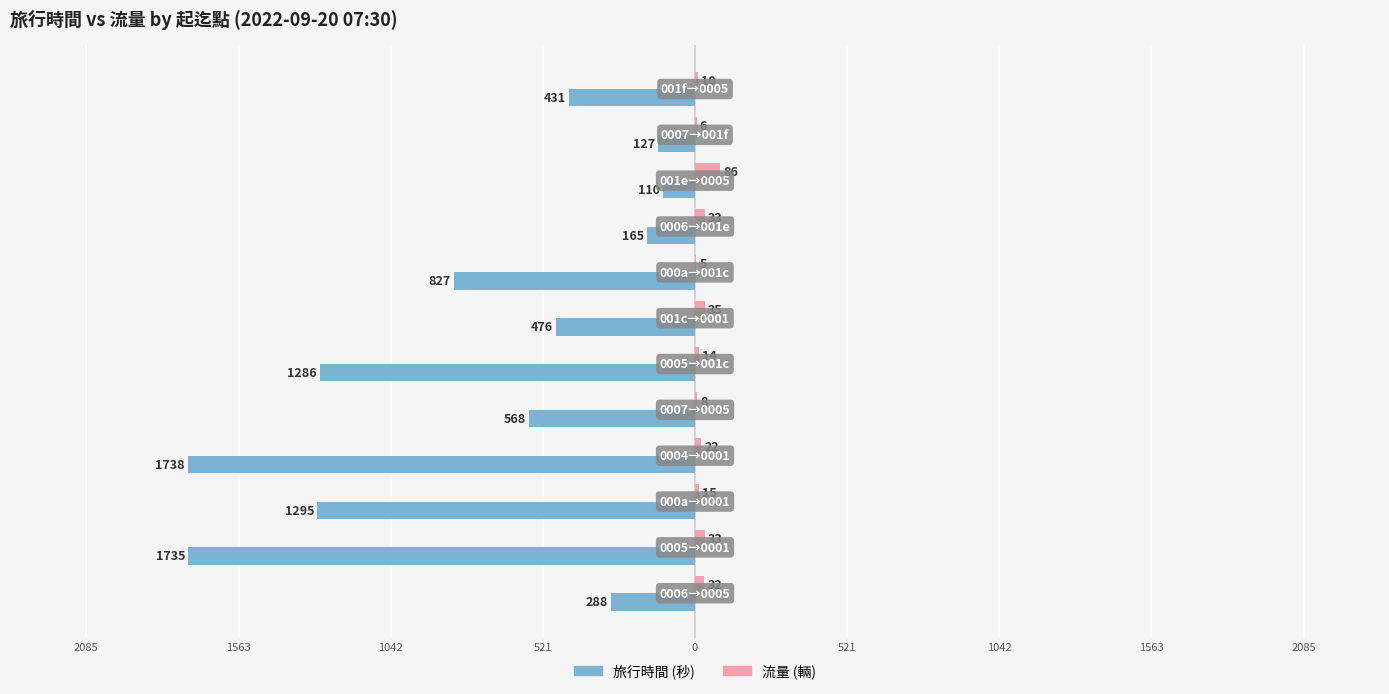

The 旅行時間 series shows -654 at 521. True or false?

False